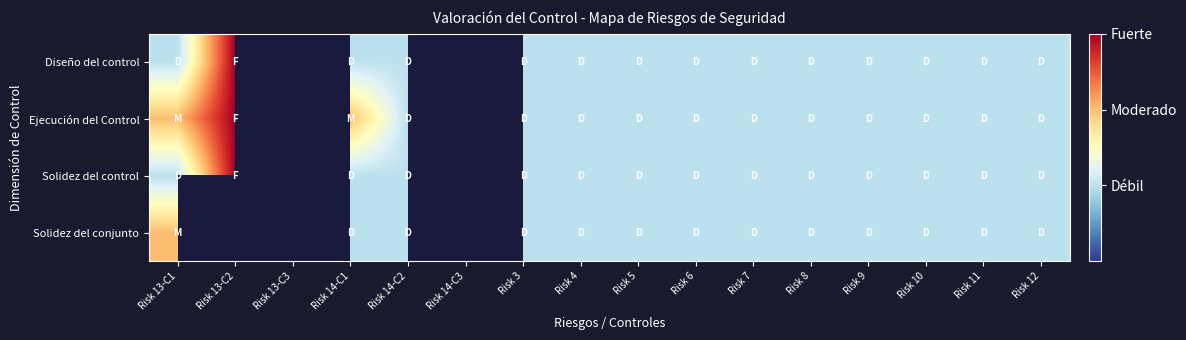

At how many categories does at least one series exceed 1?

3